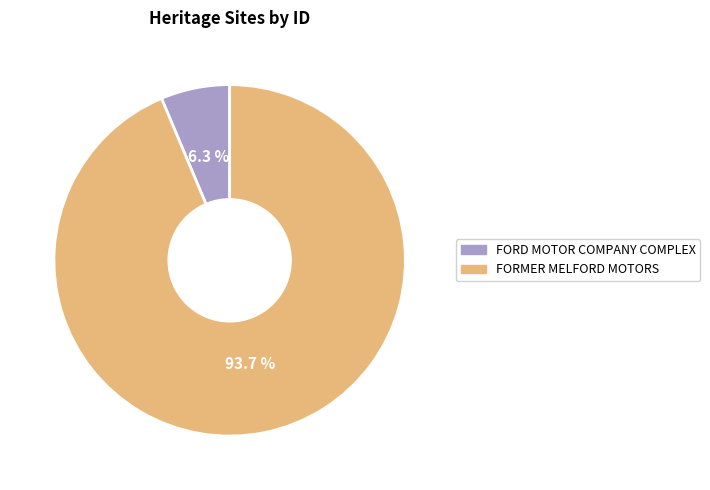

How many segments does this pie chart have?

2